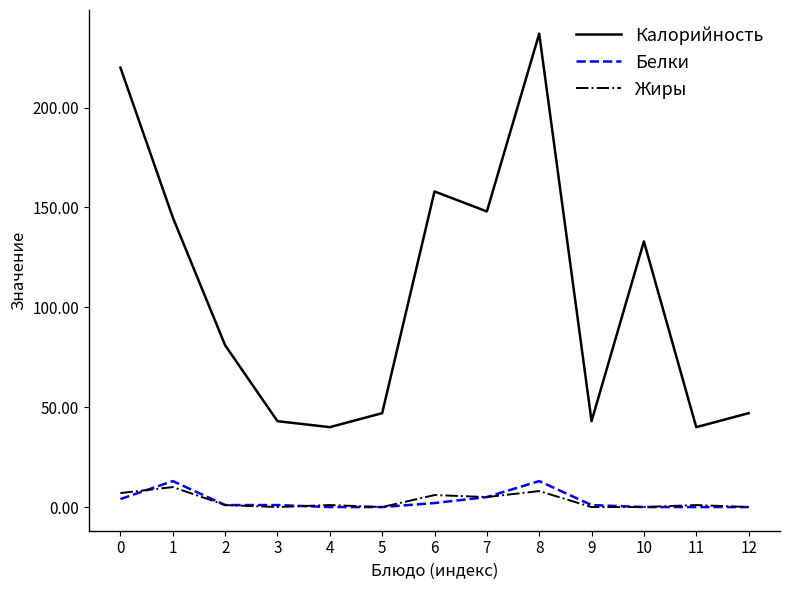

How many lines are shown in the chart?

3